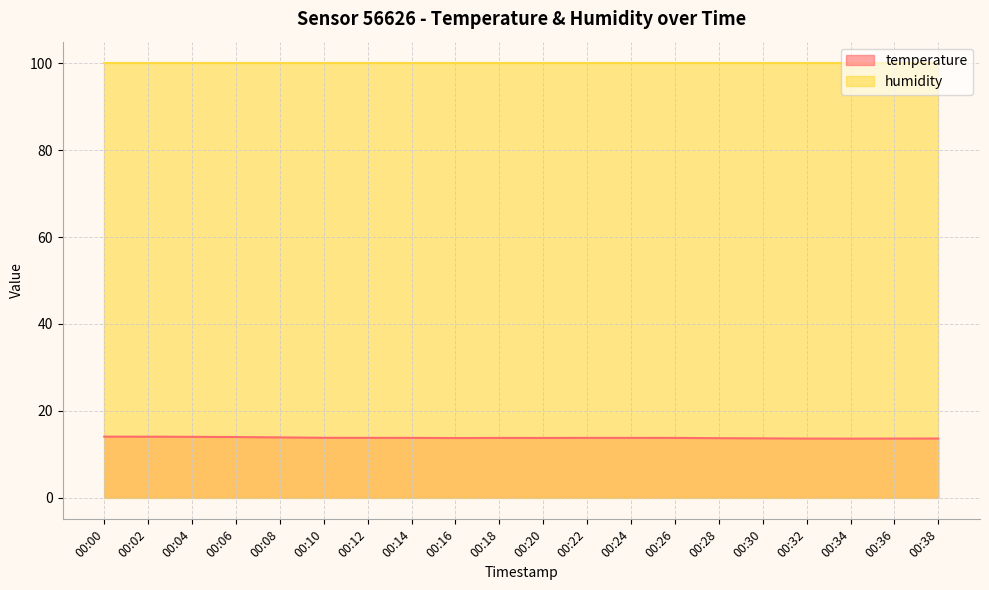

What is the difference between the values at 00:14 and 00:06?

0.2